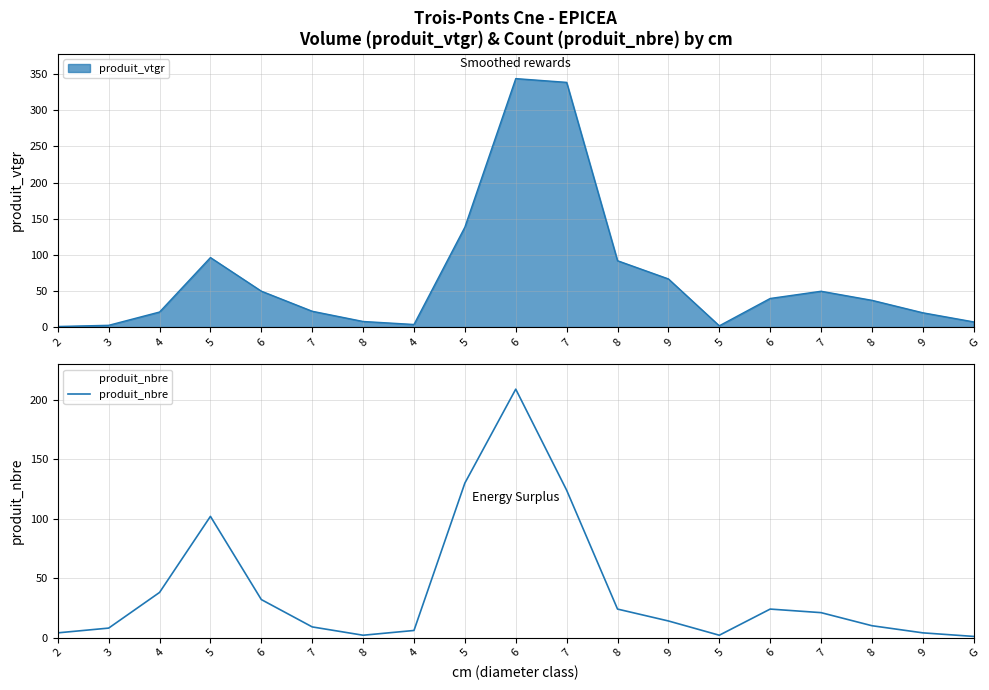

List the labels in order of value, smallest first.

G, 8, 5, 2, 9, 4, 3, 7, 8, 9, 7, 8, 6, 6, 4, 5, 7, 5, 6